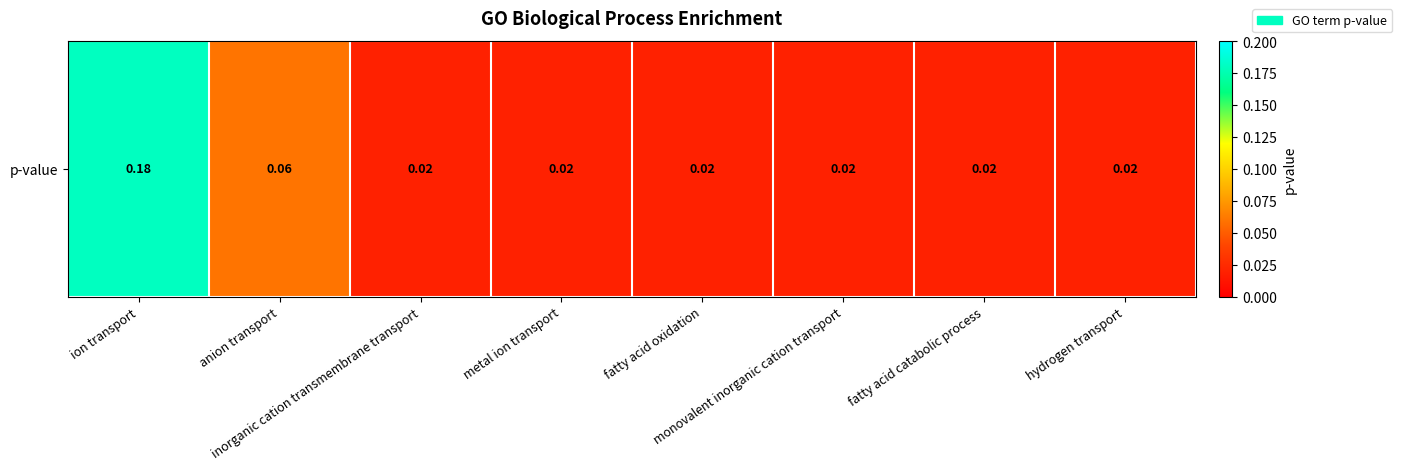

List the labels in order of value, largest first.

ion transport, anion transport, inorganic cation transmembrane transport, metal ion transport, fatty acid oxidation, monovalent inorganic cation transport, fatty acid catabolic process, hydrogen transport